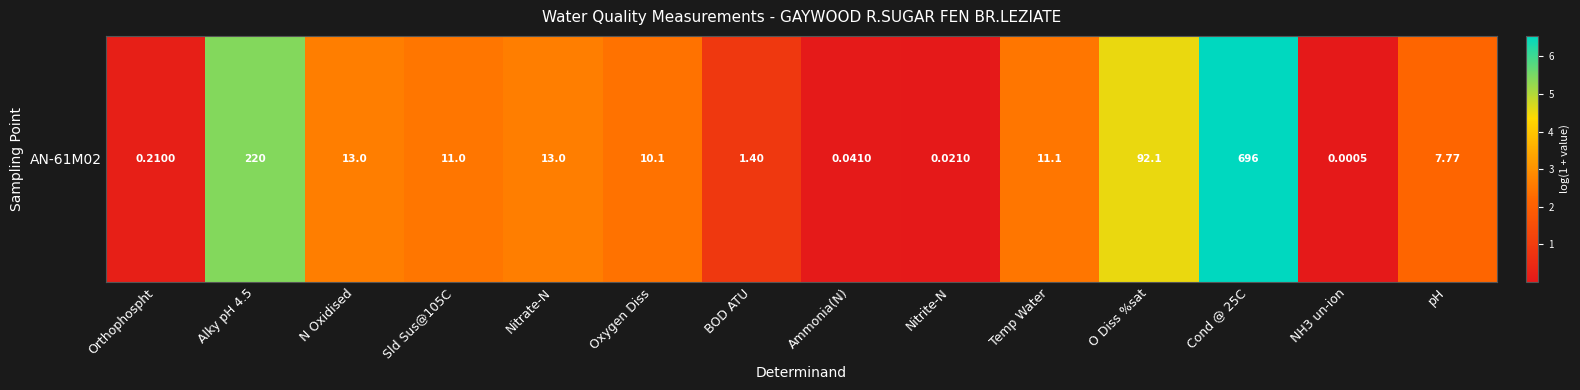

What is the sum of all values?

32.4